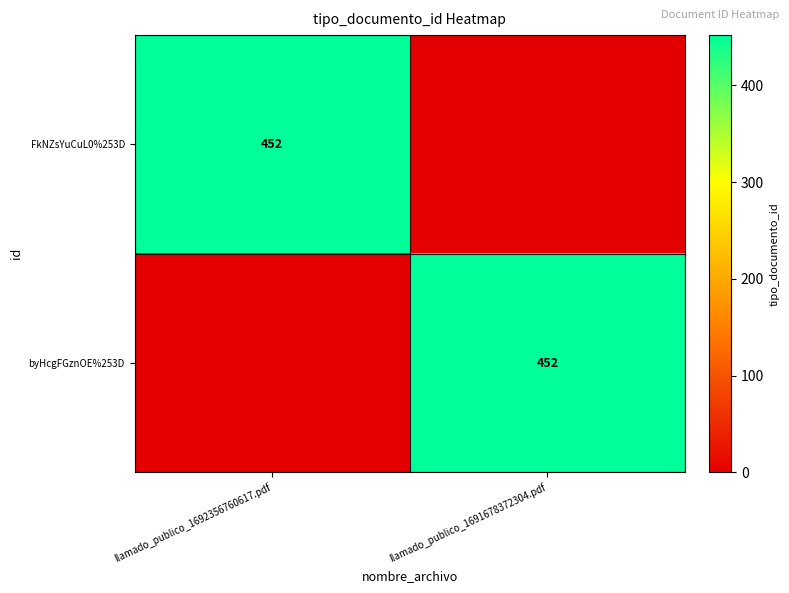

Which has a higher value, llamado_publico_1692356760617.pdf or llamado_publico_1691678372304.pdf?

llamado_publico_1692356760617.pdf